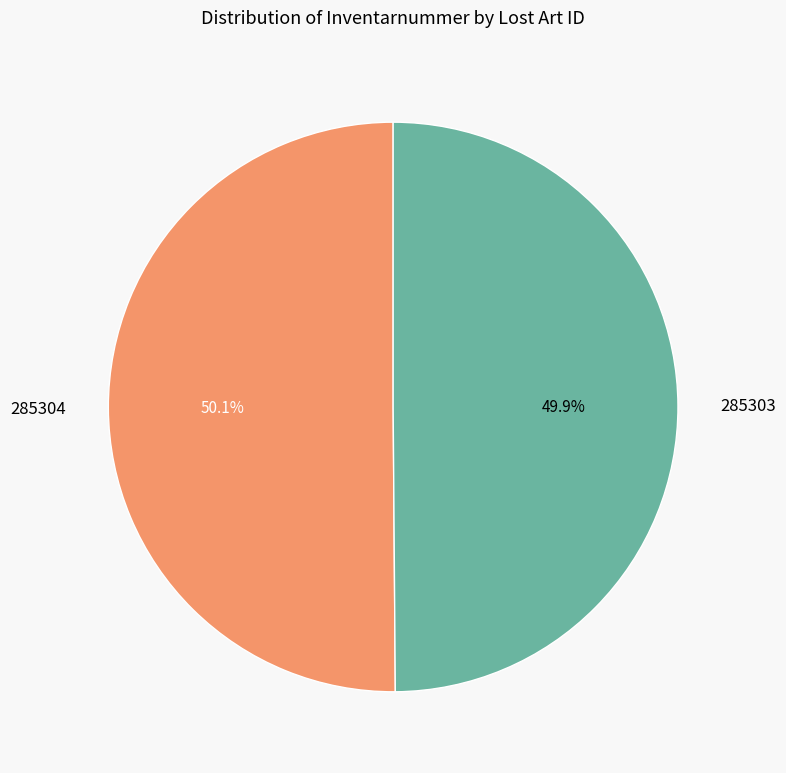

What is the ratio of the value at 285303 to the value at 285304?

1.0